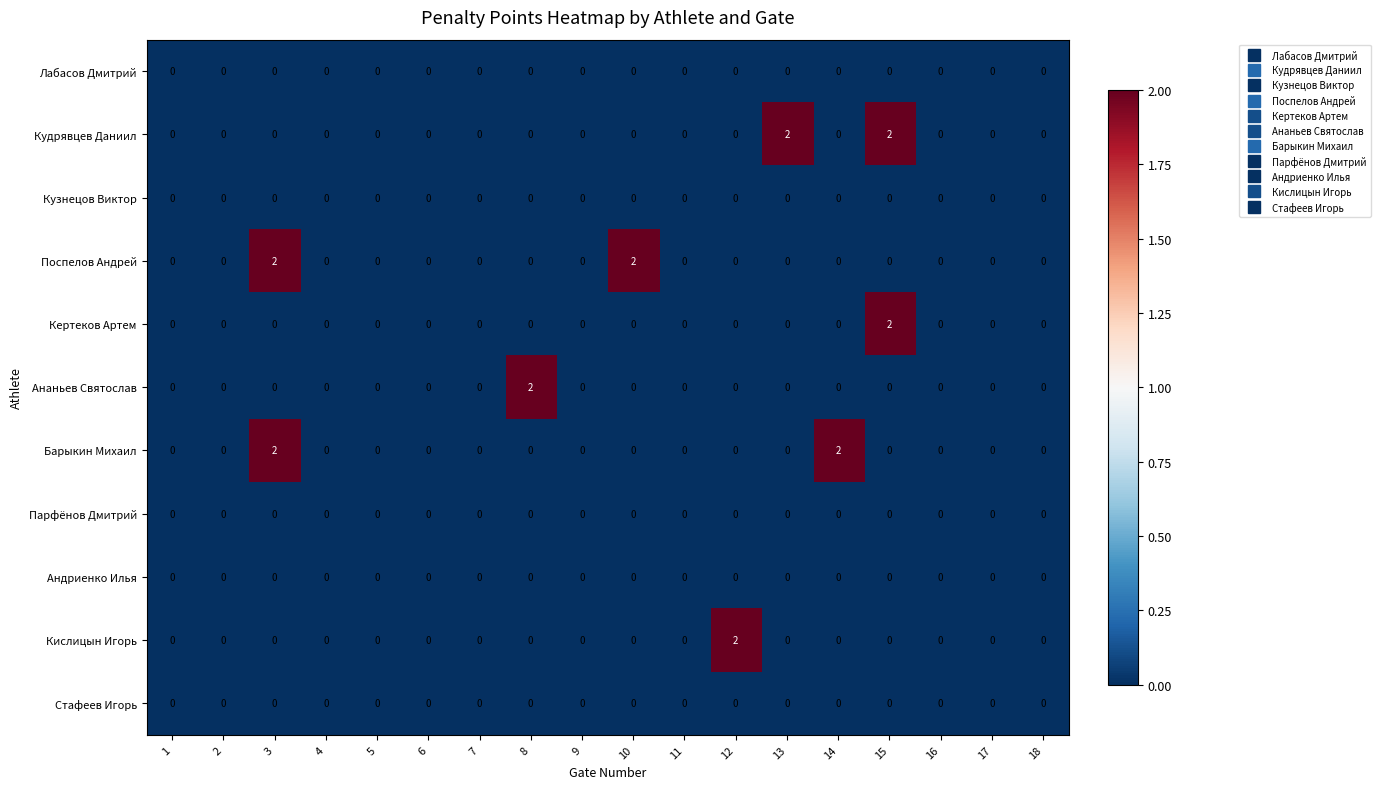

True or false: Парфёнов Дмитрий has a value of 0 at 8.

True